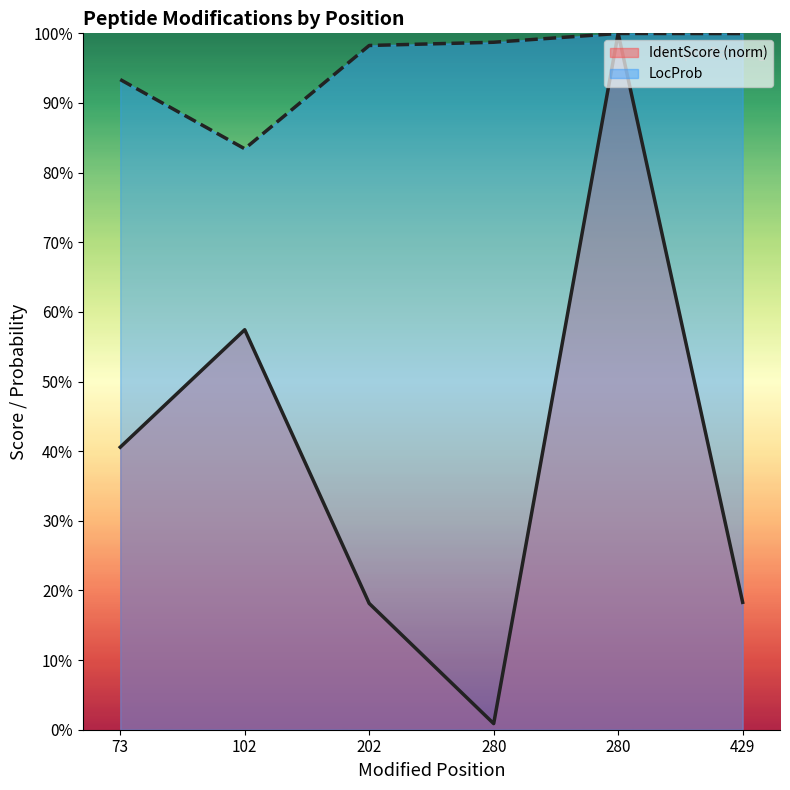

List the series in order of their peak value, highest first.

IdentScore, LocProb